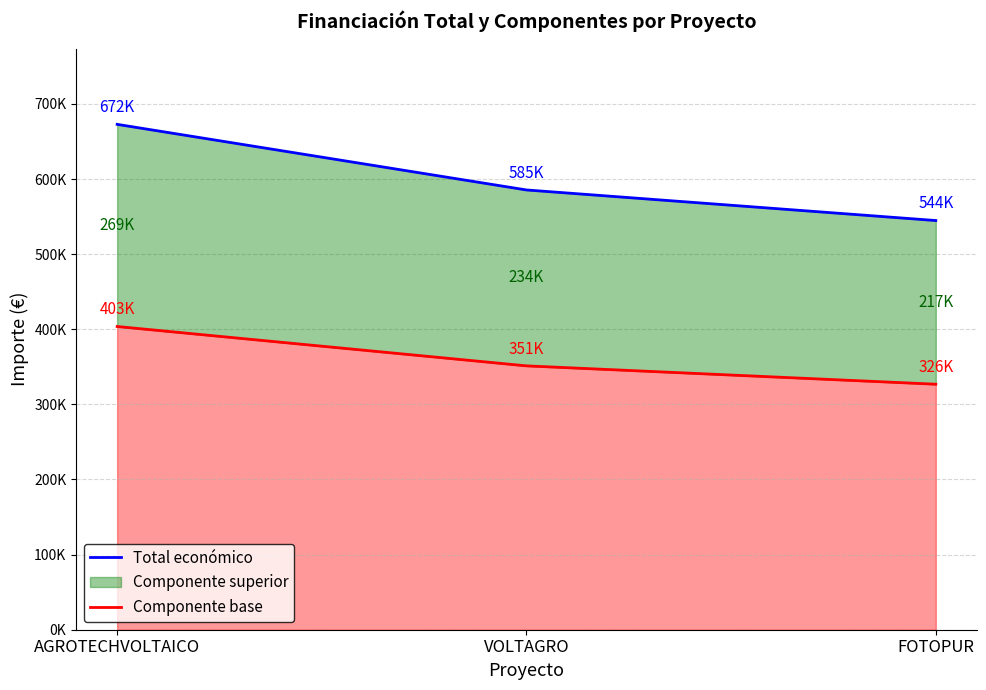

What is the label of the 2nd point from the left?

VOLTAGRO